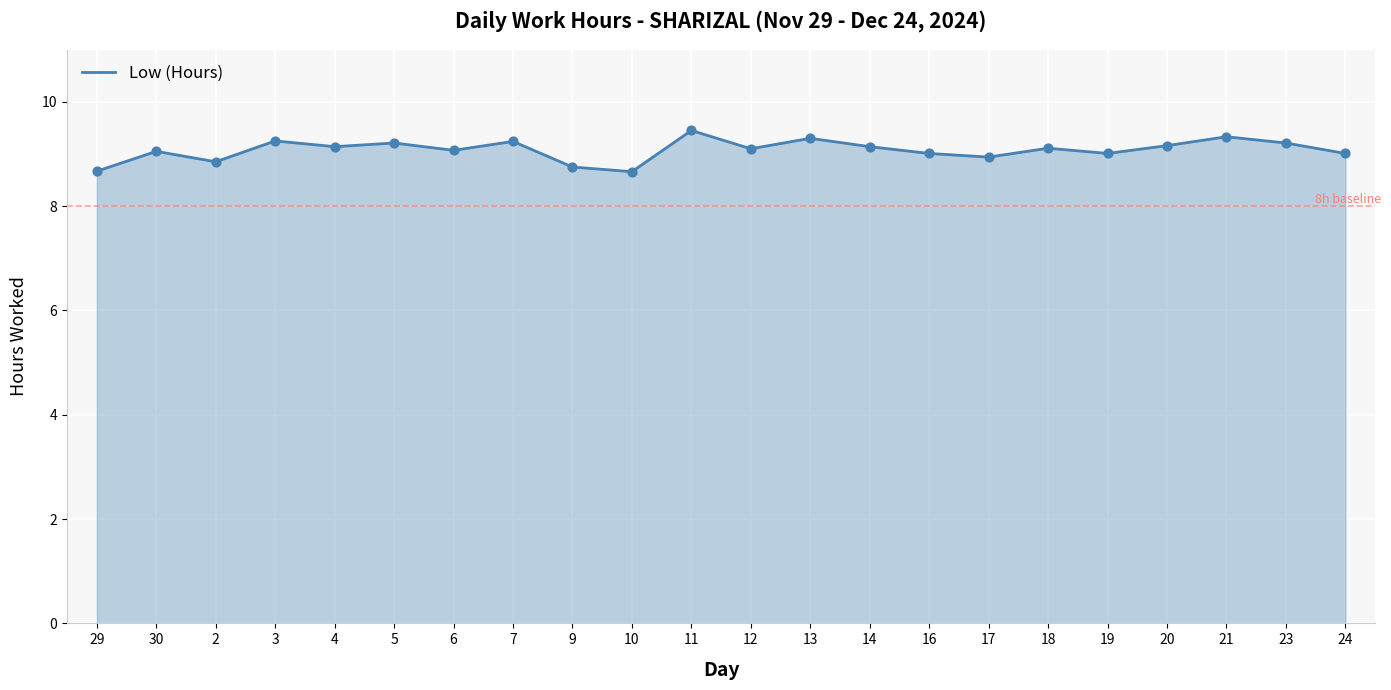

Approximately how many times larger is the value at 9 compared to 13?

0.9